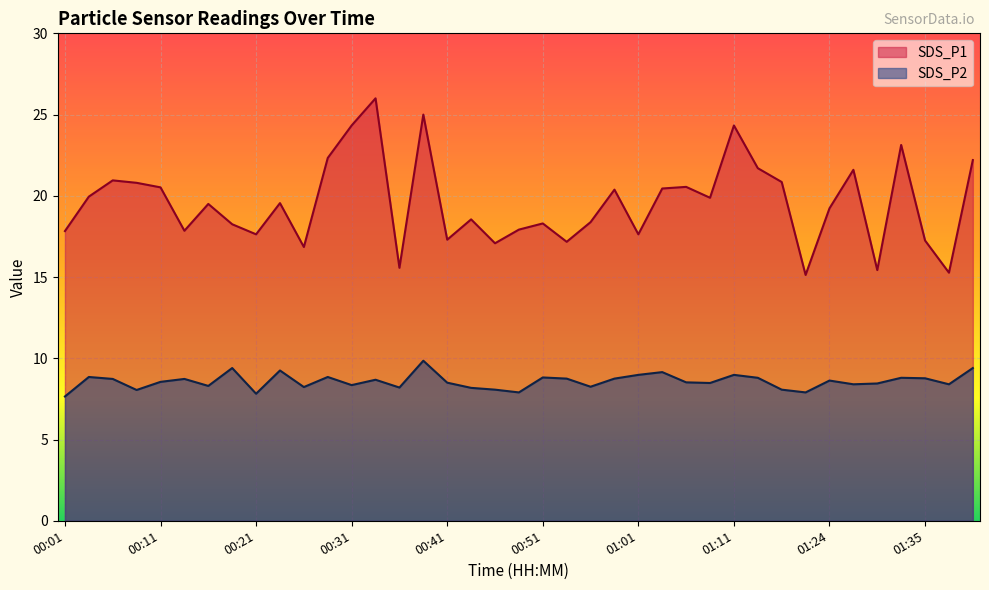

True or false: SDS_P2 and SDS_P1 intersect in this chart.

False